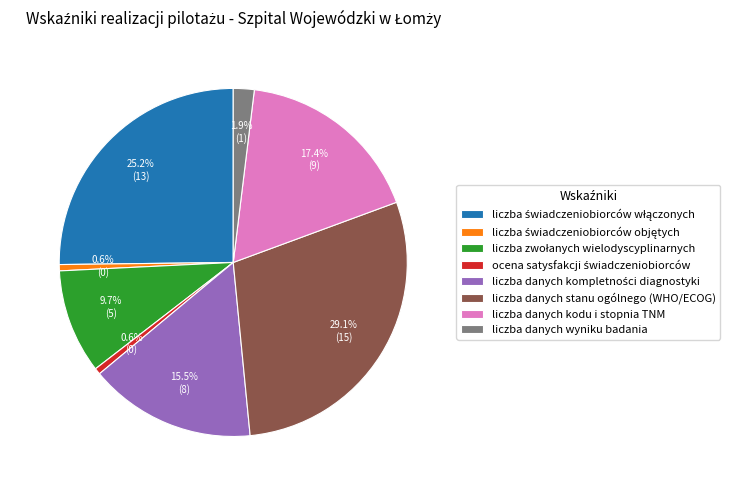

How much of the chart is everything except liczba danych stanu ogólnego (WHO/ECOG)?

70.9%